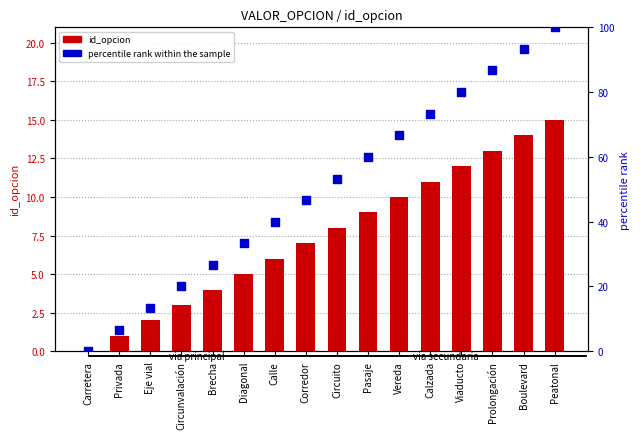

Which series has the largest total across all categories?

percentile rank within the sample